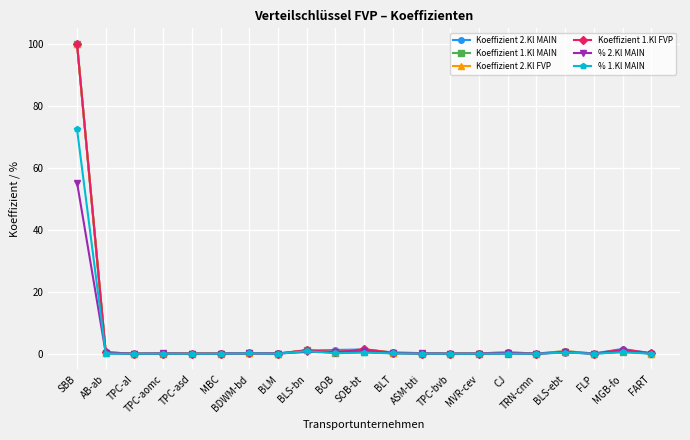

What is the maximum value for Koeffizient 2.Kl MAIN?

100.0